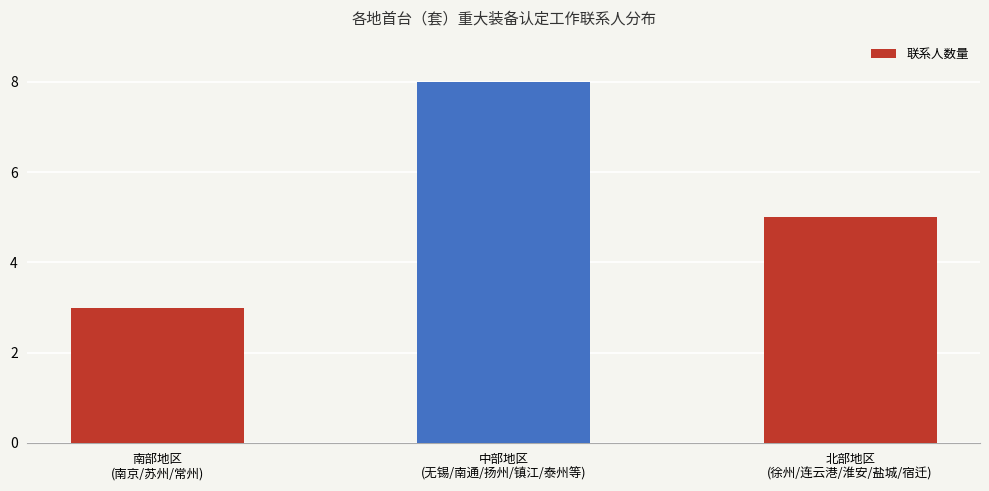

What is the label of the 1st bar from the right?

北部地区
(徐州/连云港/淮安/盐城/宿迁)